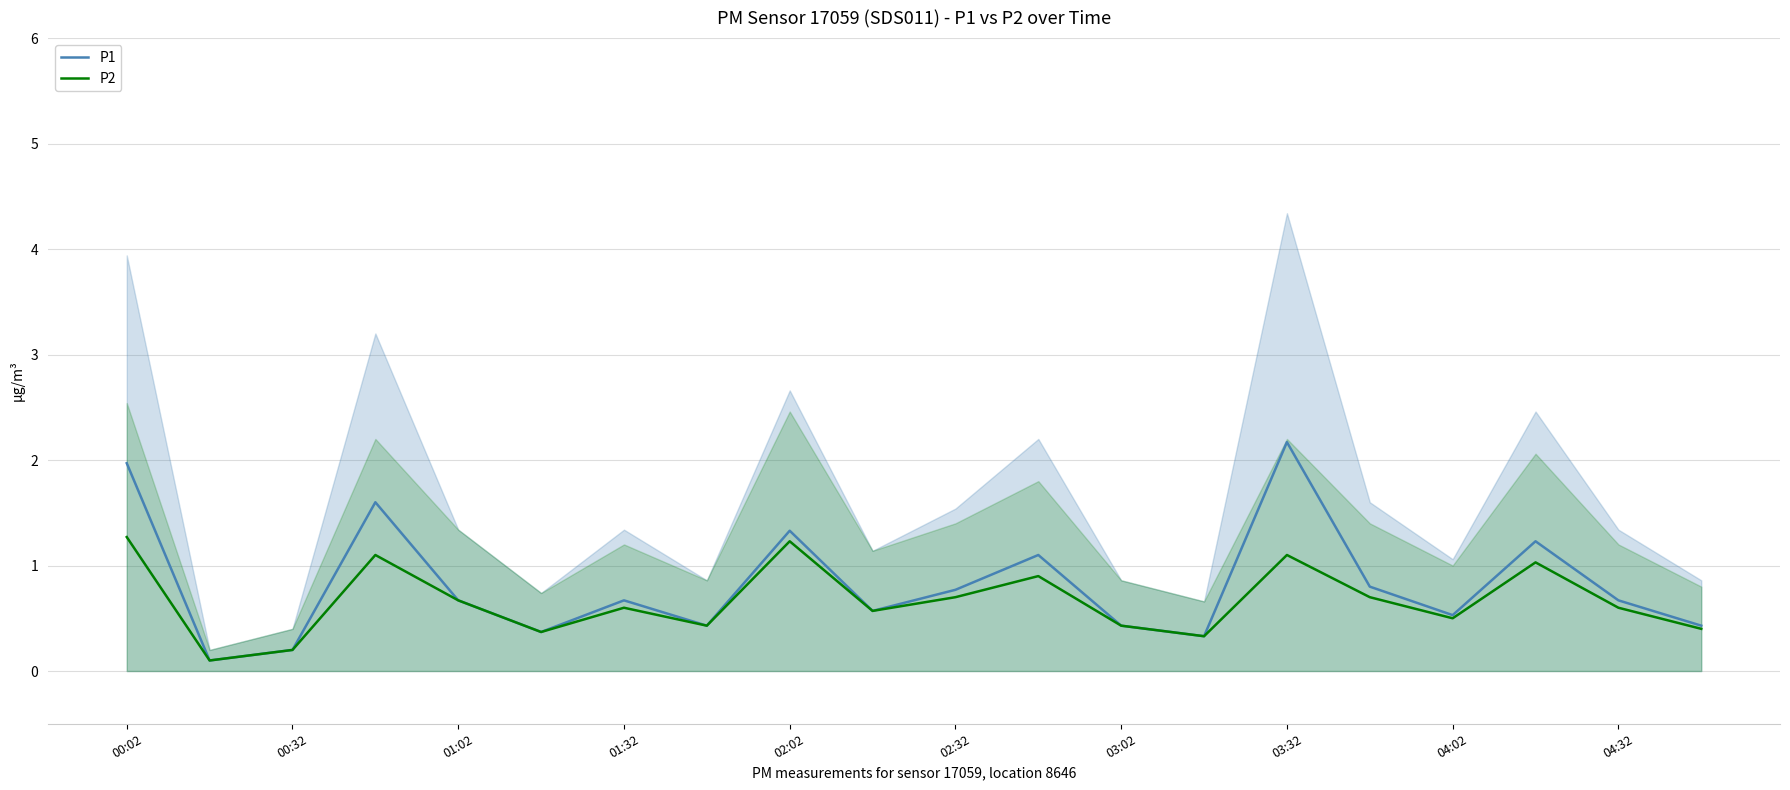

The P2 series shows 0.3 at 02:32. True or false?

False